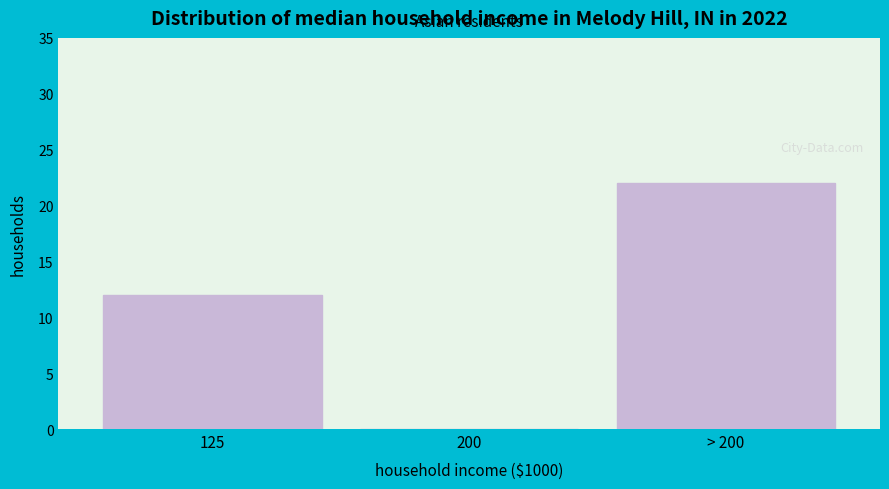

Reading left to right, transcribe all the data shown in this chart.

125=12	200=0	> 200=22